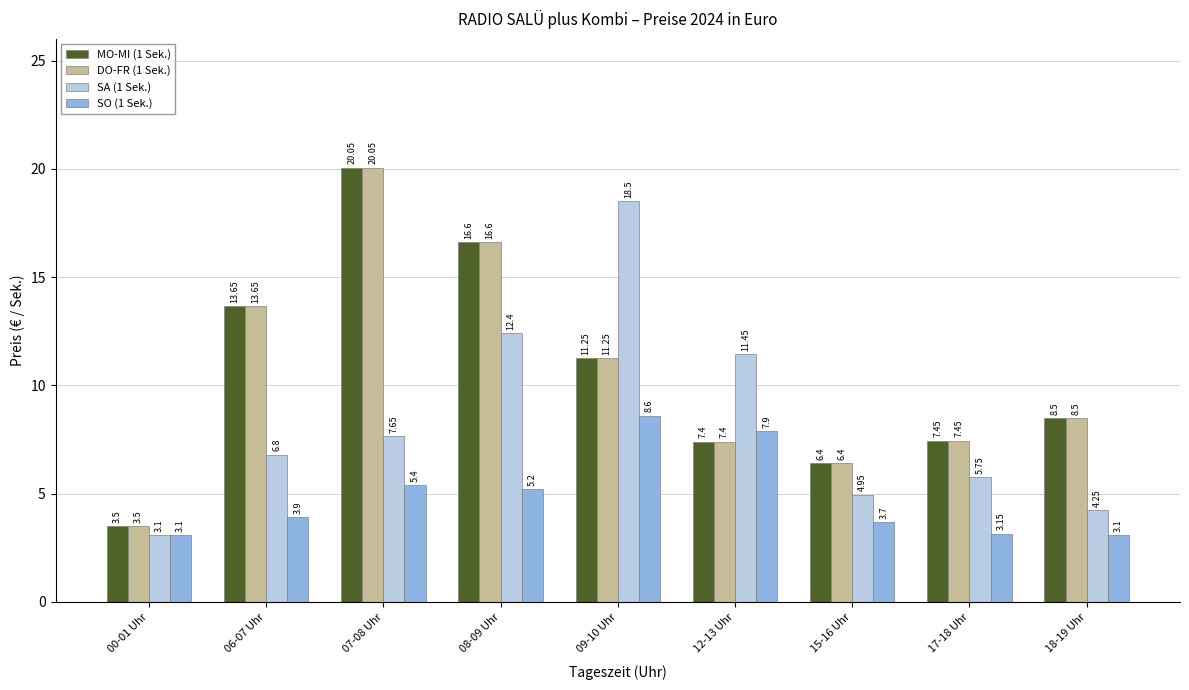

How many series are shown in this chart?

4